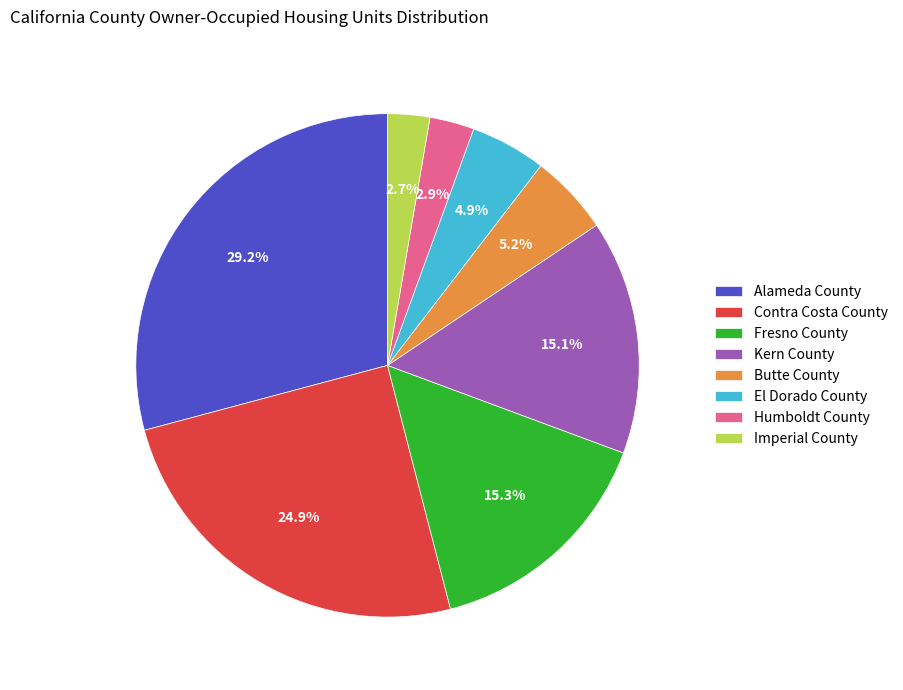

How many slices are in this pie chart?

8